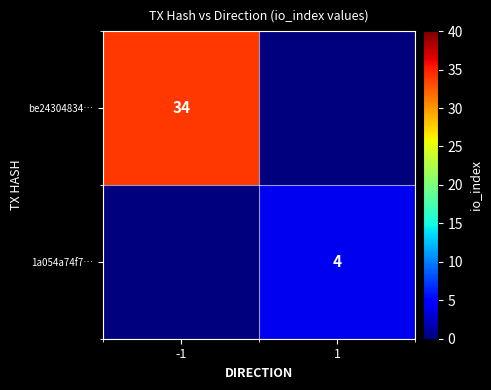

The 1a054a74f7… series shows 6 at 1. True or false?

False